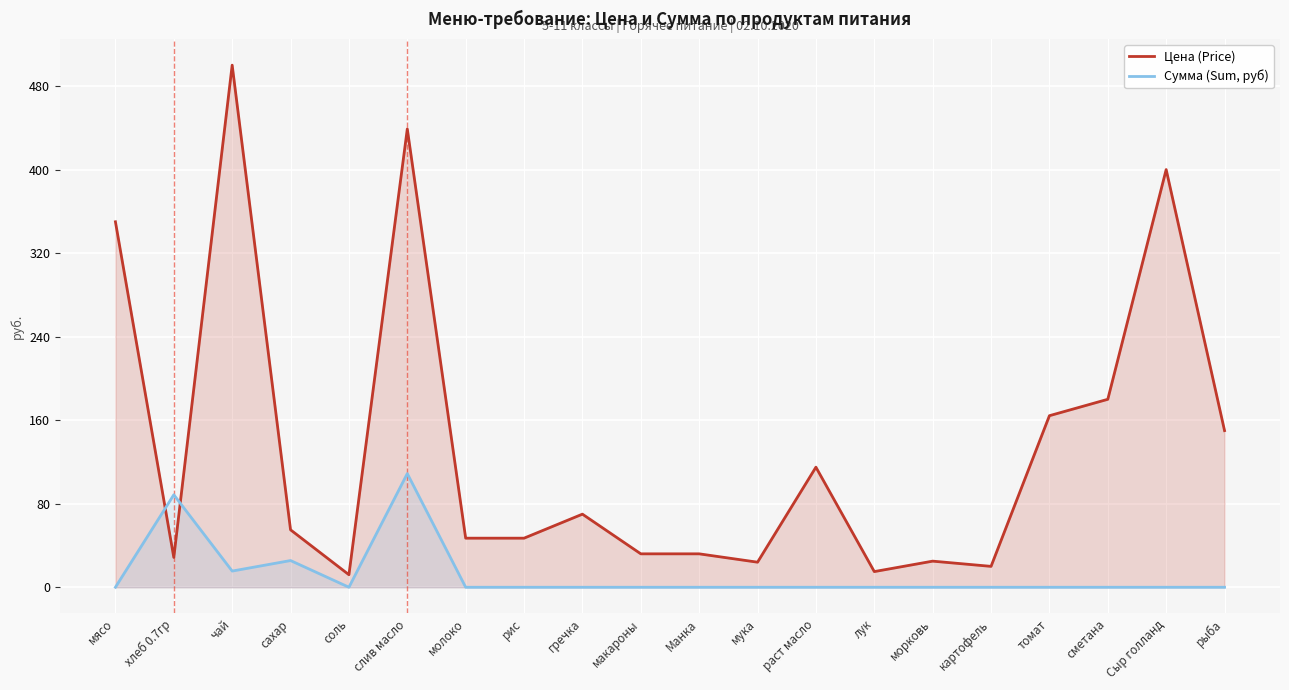

Where is Сумма (Sum, руб) nearest to the value 54?

сахар